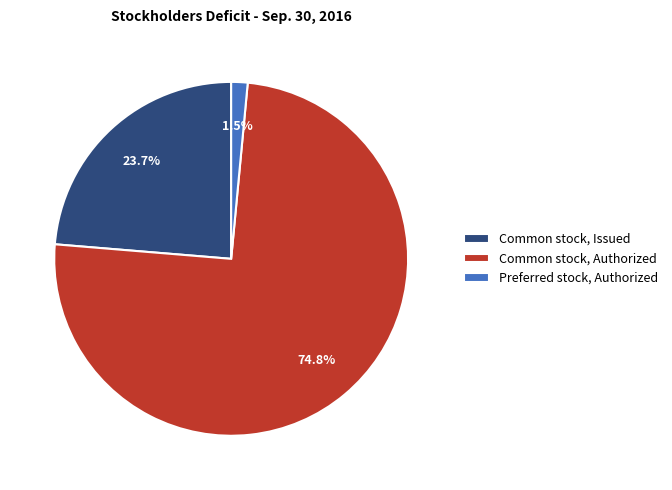

Is there any slice that represents more than half of the pie?

Yes